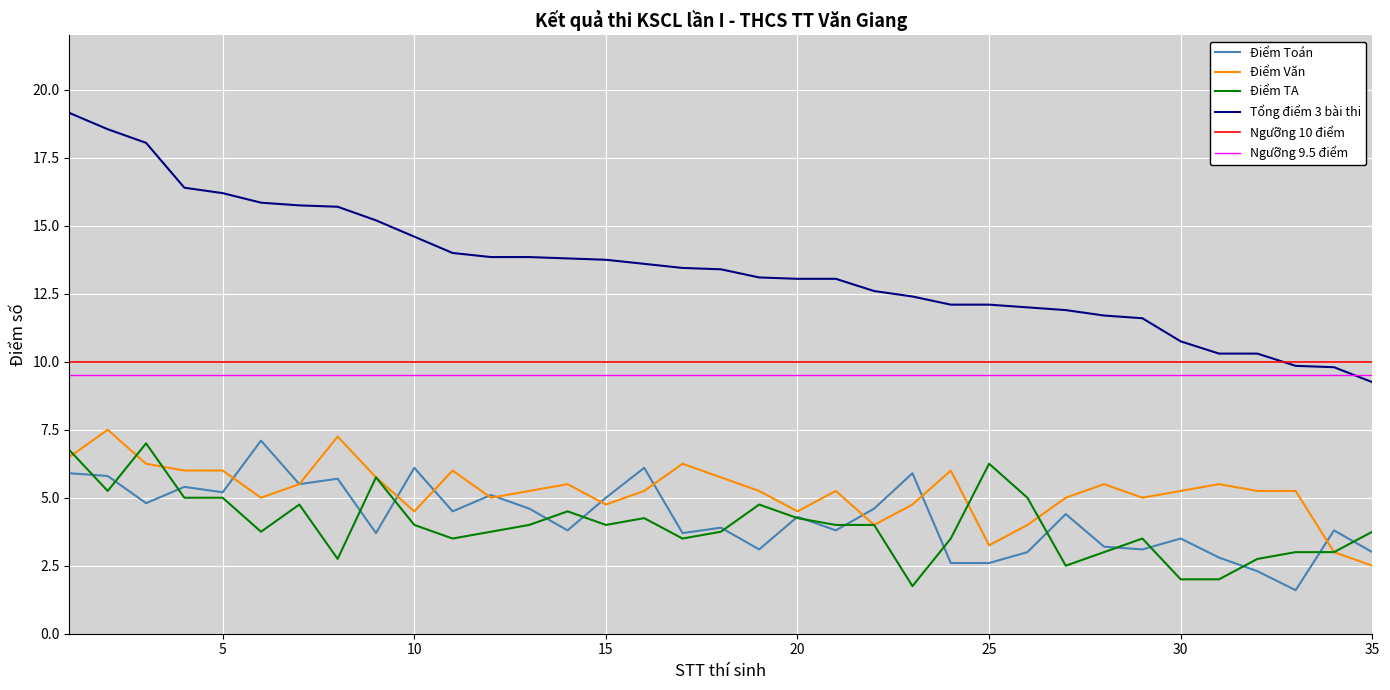

What is the sum of the Điểm Toán values at 3 and 32?

7.1